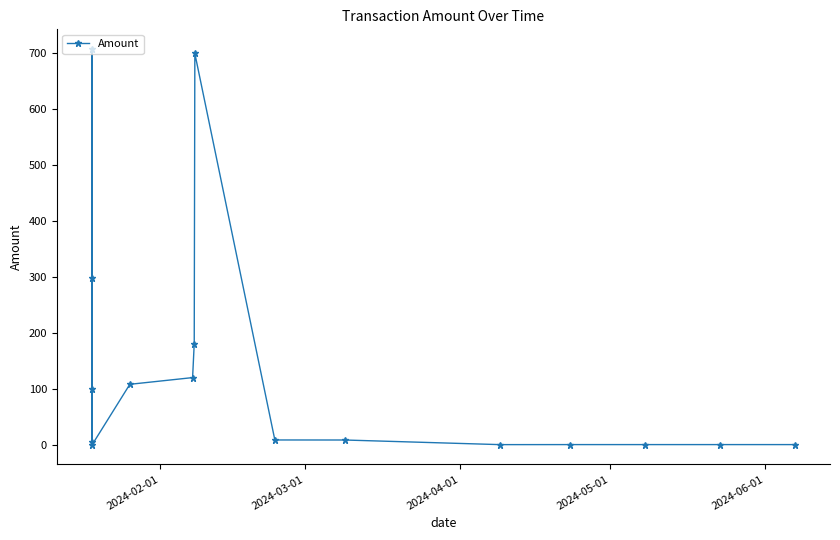

What is the difference between the maximum and minimum values?

707.8